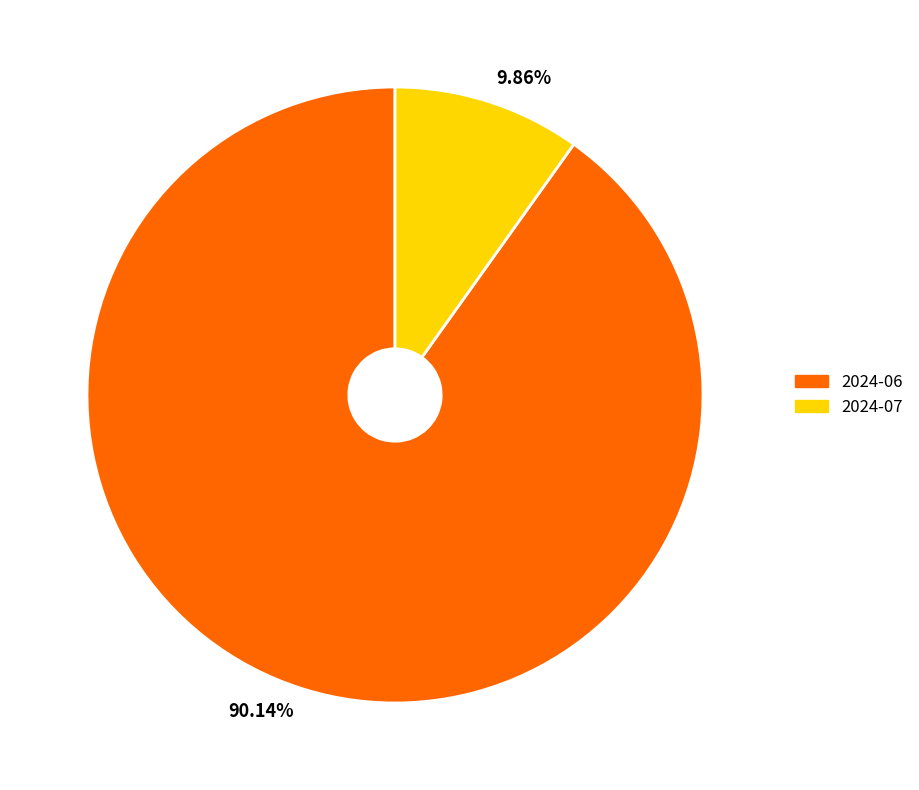

Which category has the smallest portion of the pie?

2024-07